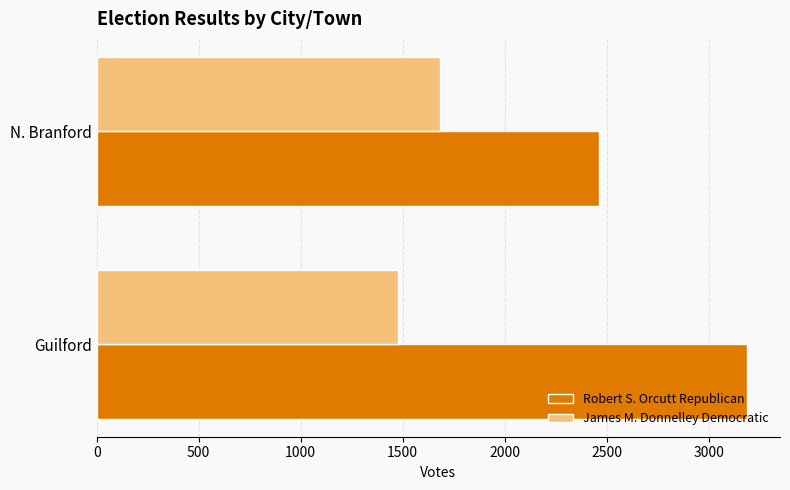

List the series in order of their peak value, highest first.

Robert S. Orcutt Republican, James M. Donnelley Democratic